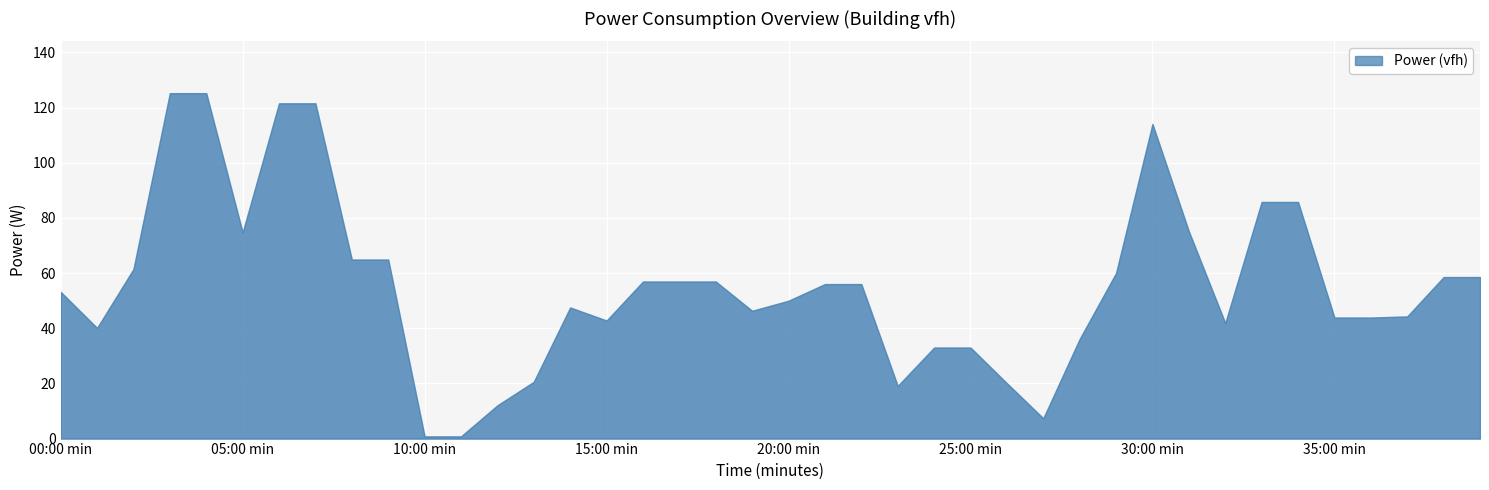

What position from the left is 32:00?

33